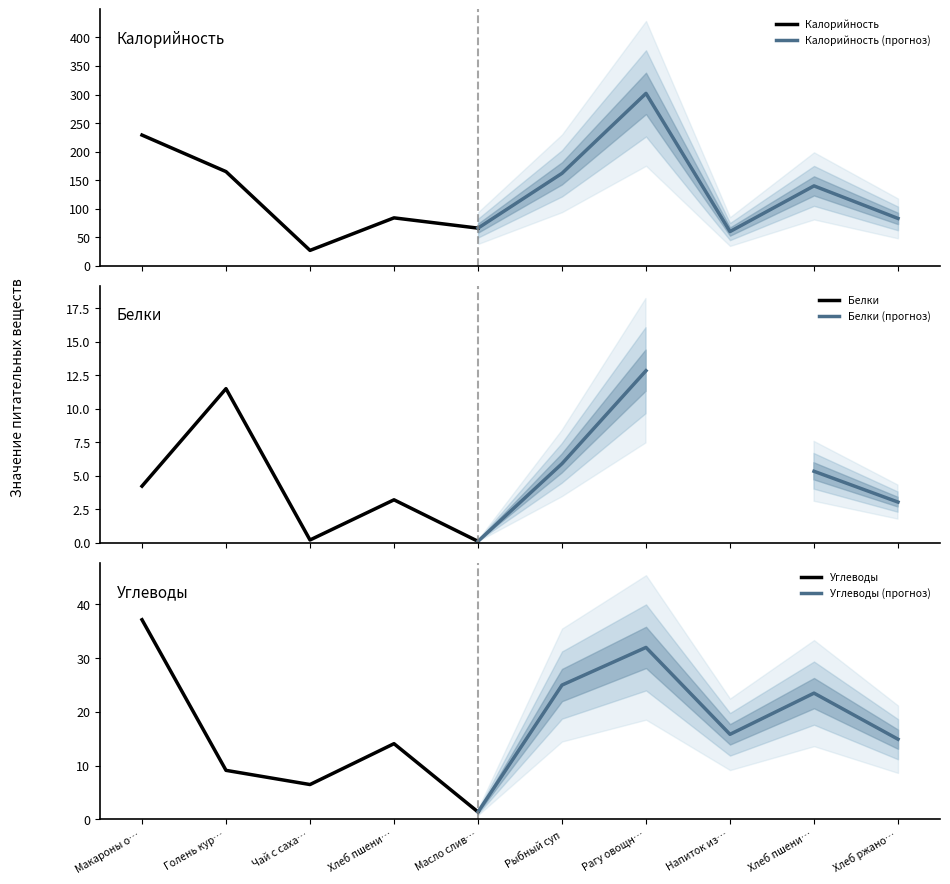

List the labels in order of Углеводы value, largest first.

Макароны о…, Хлеб пшени…, Голень кур…, Чай с саха…, Масло слив…